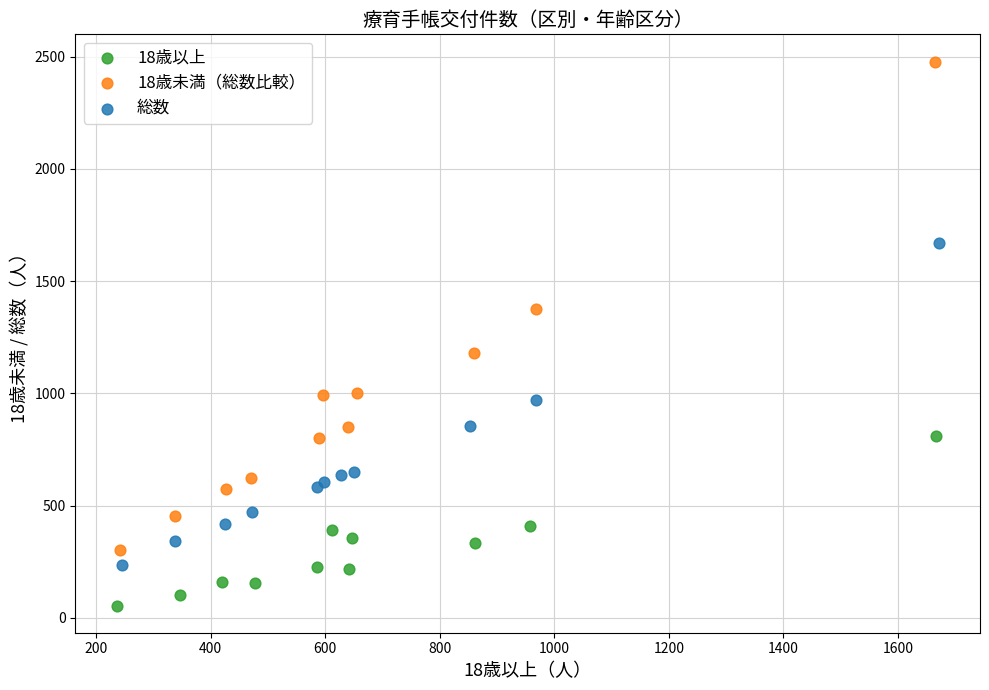

Which series reaches the maximum Y coordinate?

18歳未満（総数比較）